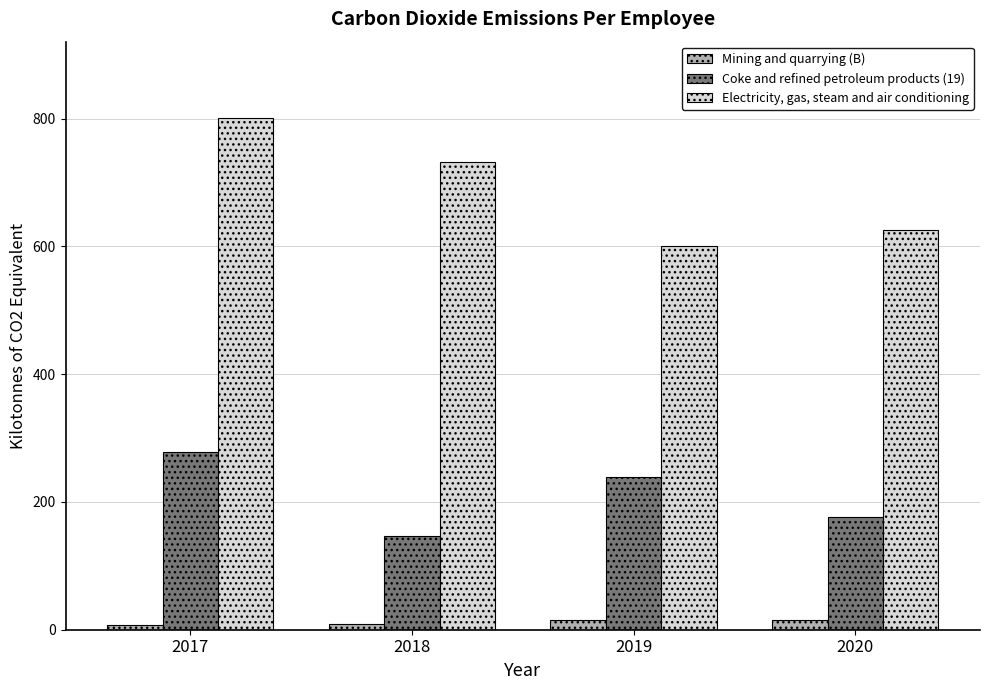

What is the value of the Mining and quarrying (B) bar at the 4th from the left?

15.5